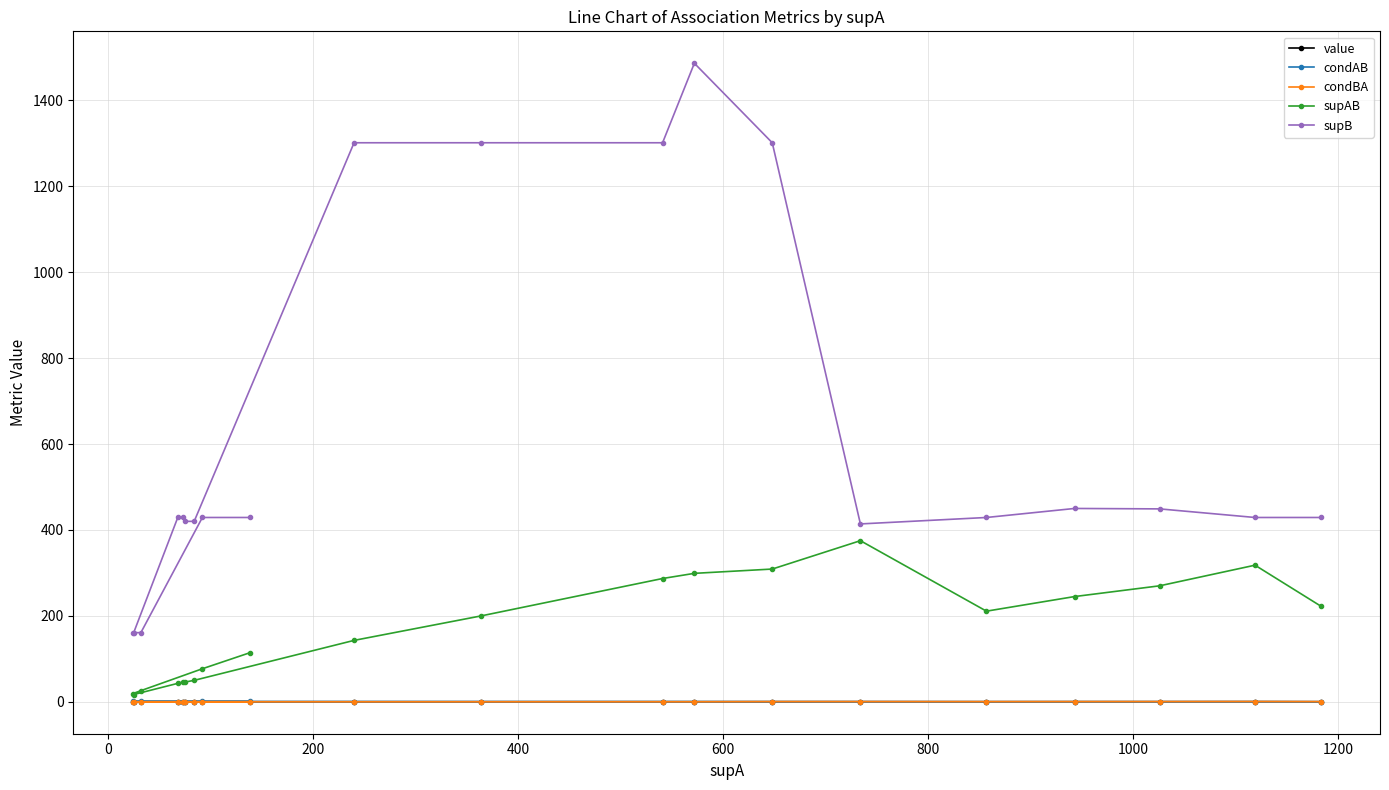

Which series has the largest range (max minus min)?

supB